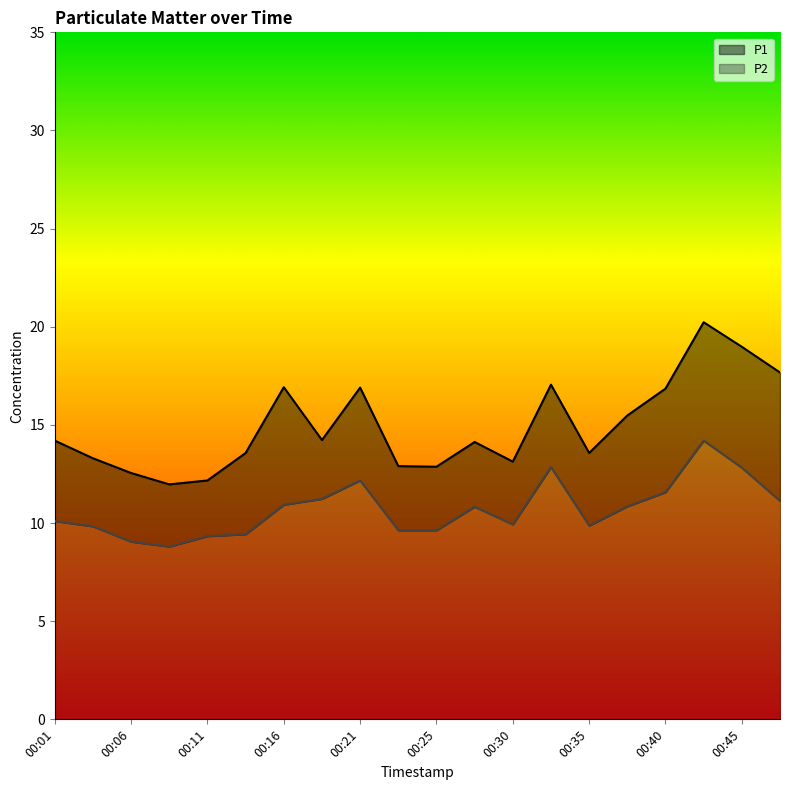

What is the minimum value for P2?

8.8